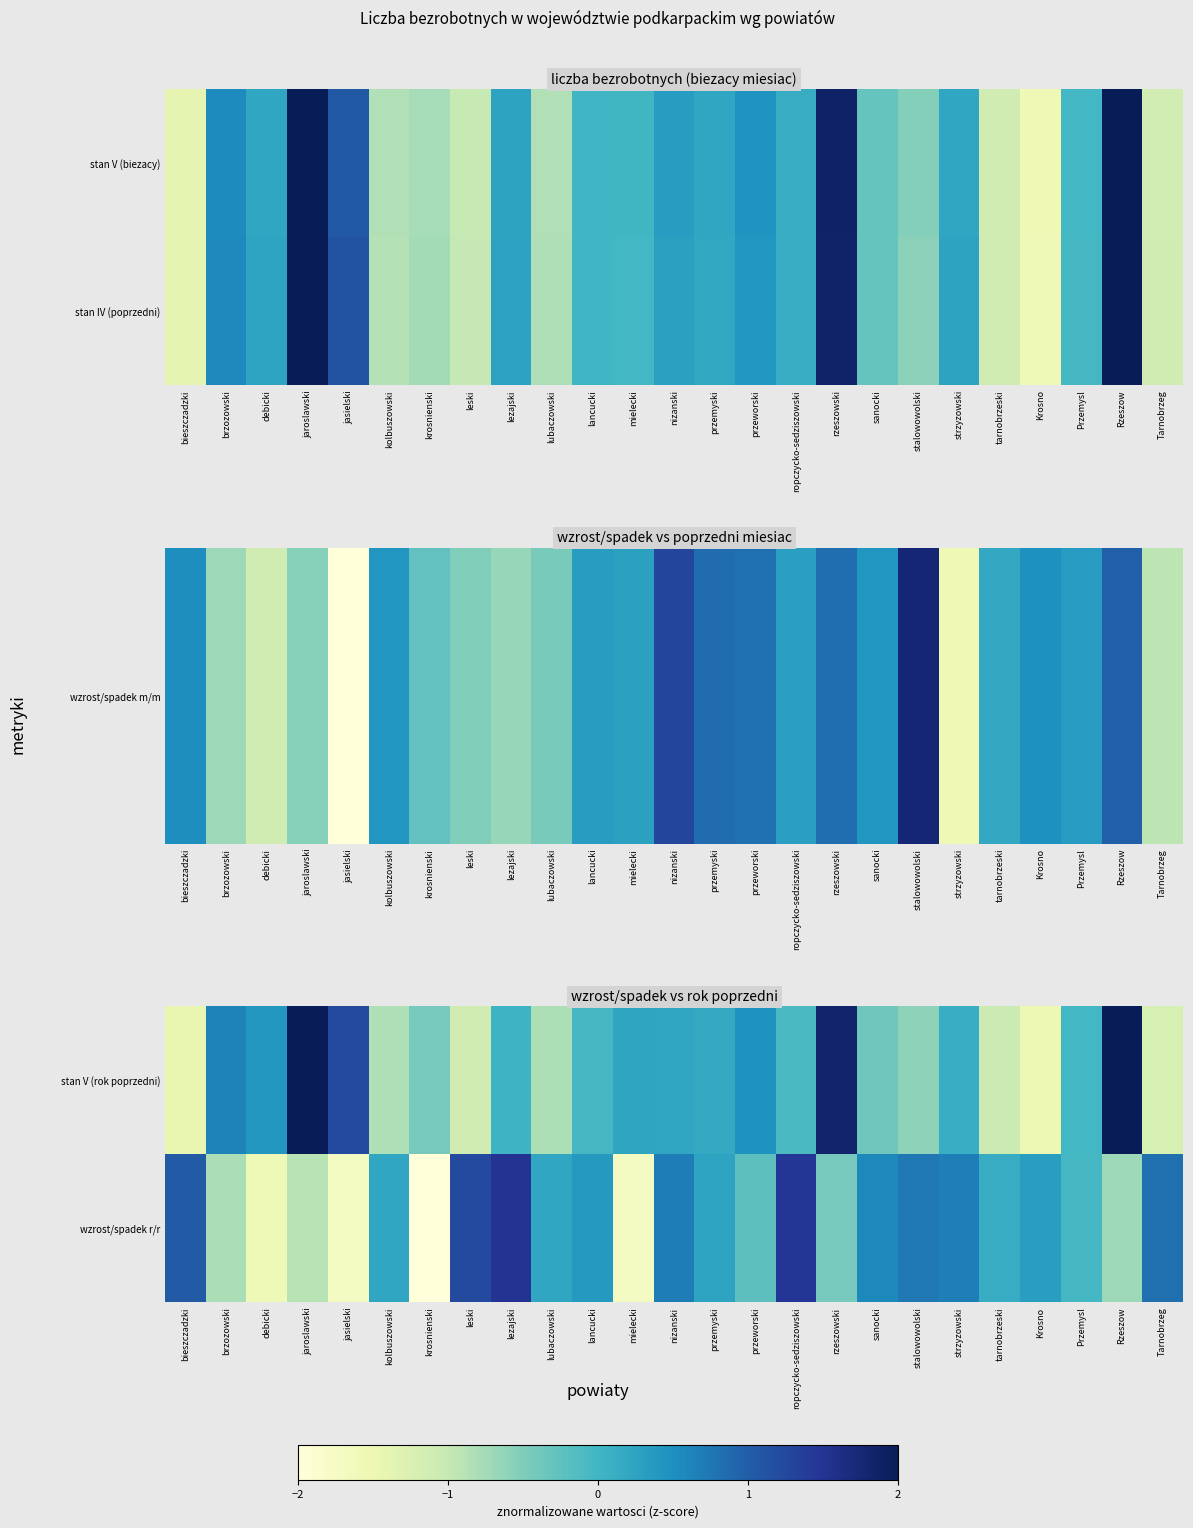

At how many categories does at least one series exceed 0?

23